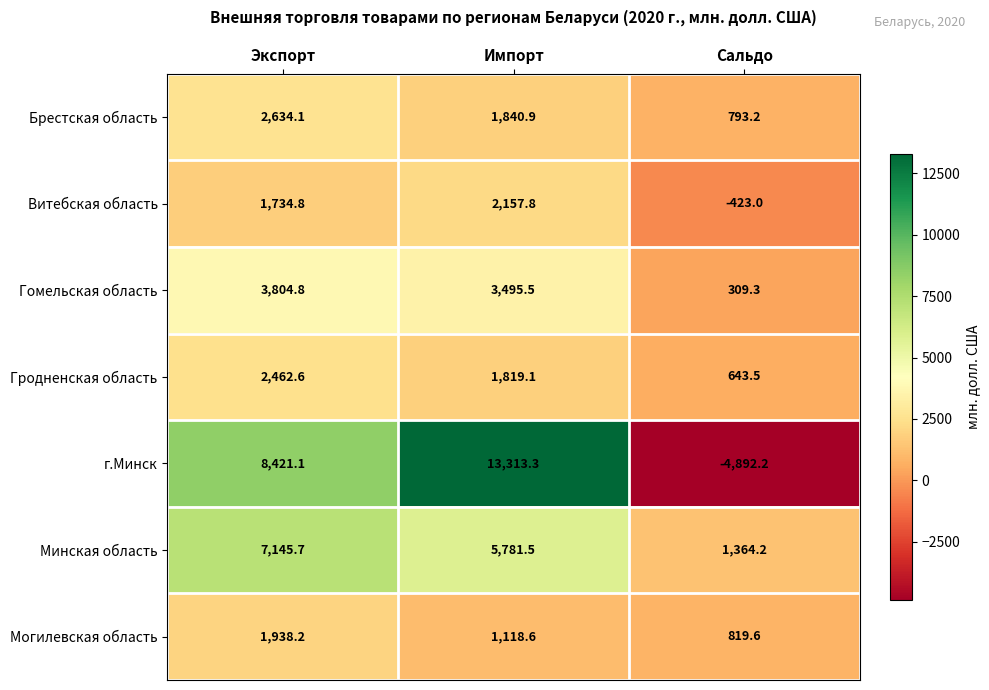

Which series has the largest total across all categories?

г.Минск